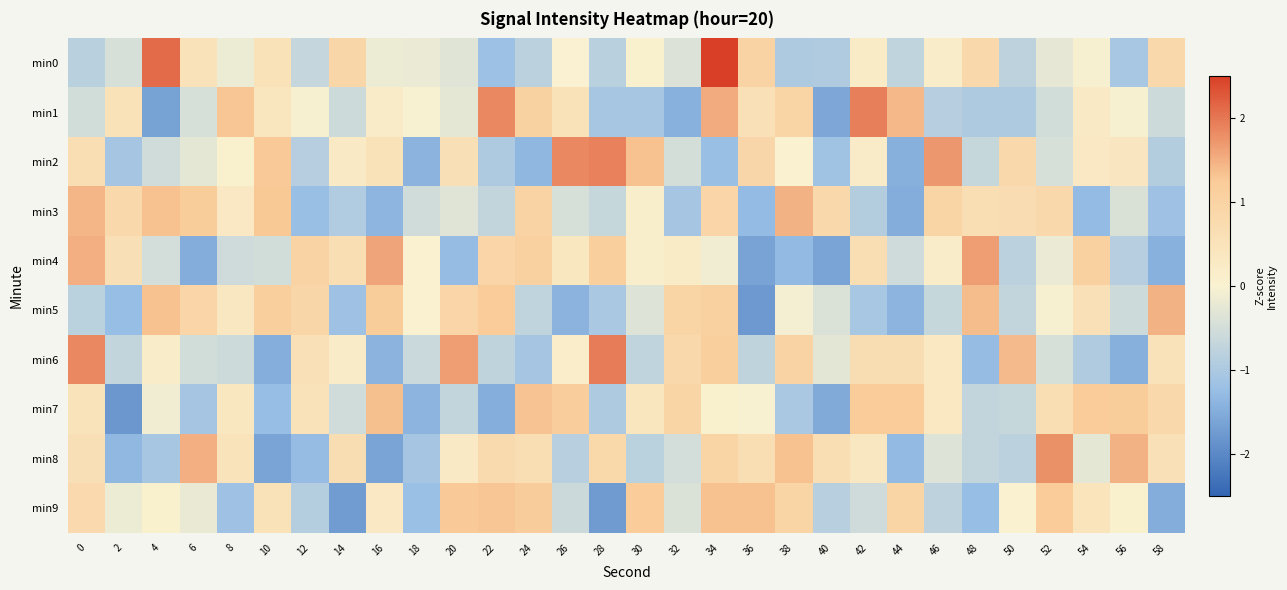

Reading right to left, extract all data points from this chart.

min0: 58=0.8	56=-1.0	54=-0.0	52=-0.2	50=-0.8	48=0.8	46=0.2	44=-0.7	42=0.2	40=-0.9	38=-1.0	36=1.0	34=3.6	32=-0.4	30=0.0	28=-0.8	26=-0.0	24=-0.8	22=-1.2	20=-0.3	18=-0.2	16=-0.2	14=0.9	12=-0.7	10=0.5	8=-0.2	6=0.5	4=2.1	2=-0.5	0=-0.8
min1: 58=-0.6	56=-0.1	54=0.3	52=-0.5	50=-1.0	48=-1.0	46=-0.9	44=1.4	42=1.9	40=-1.6	38=1.0	36=0.6	34=1.5	32=-1.4	30=-1.1	28=-1.1	26=0.6	24=1.0	22=1.9	20=-0.3	18=-0.0	16=0.2	14=-0.6	12=-0.0	10=0.4	8=1.3	6=-0.4	4=-1.7	2=0.6	0=-0.5
min2: 58=-0.9	56=0.4	54=0.3	52=-0.5	50=0.8	48=-0.6	46=1.7	44=-1.5	42=0.2	40=-1.1	38=0.0	36=0.9	34=-1.2	32=-0.5	30=1.3	28=1.9	26=1.9	24=-1.4	22=-1.0	20=0.6	18=-1.4	16=0.6	14=0.3	12=-0.9	10=1.3	8=0.1	6=-0.3	4=-0.5	2=-1.1	0=0.6
min3: 58=-1.2	56=-0.4	54=-1.3	52=0.8	50=0.7	48=0.6	46=1.0	44=-1.5	42=-0.9	40=0.8	38=1.5	36=-1.3	34=0.9	32=-1.1	30=0.1	28=-0.7	26=-0.4	24=1.0	22=-0.7	20=-0.3	18=-0.5	16=-1.4	14=-0.9	12=-1.2	10=1.3	8=0.3	6=1.2	4=1.3	2=0.8	0=1.4
min4: 58=-1.4	56=-0.9	54=1.1	52=-0.2	50=-0.8	48=1.7	46=0.2	44=-0.6	42=0.6	40=-1.6	38=-1.3	36=-1.6	34=-0.1	32=0.2	30=0.1	28=1.2	26=0.4	24=1.1	22=0.9	20=-1.3	18=0.0	16=1.6	14=0.7	12=1.0	10=-0.5	8=-0.6	6=-1.5	4=-0.5	2=0.6	0=1.5
min5: 58=1.5	56=-0.6	54=0.6	52=-0.1	50=-0.7	48=1.4	46=-0.7	44=-1.4	42=-1.0	40=-0.4	38=-0.1	36=-1.8	34=1.1	32=1.0	30=-0.4	28=-1.0	26=-1.4	24=-0.7	22=1.2	20=0.9	18=0.0	16=1.2	14=-1.2	12=0.9	10=1.1	8=0.3	6=0.9	4=1.3	2=-1.3	0=-0.8
min6: 58=0.5	56=-1.5	54=-0.9	52=-0.5	50=1.4	48=-1.3	46=0.3	44=0.7	42=0.7	40=-0.3	38=1.0	36=-0.8	34=1.1	32=0.8	30=-0.7	28=1.9	26=0.2	24=-1.1	22=-0.7	20=1.7	18=-0.6	16=-1.4	14=0.2	12=0.6	10=-1.5	8=-0.6	6=-0.5	4=0.2	2=-0.7	0=1.9
min7: 58=0.8	56=1.2	54=1.2	52=0.6	50=-0.7	48=-0.7	46=0.3	44=1.2	42=1.2	40=-1.5	38=-1.0	36=-0.0	34=0.0	32=1.0	30=0.4	28=-1.0	26=1.2	24=1.3	22=-1.5	20=-0.7	18=-1.4	16=1.4	14=-0.5	12=0.5	10=-1.3	8=0.4	6=-1.1	4=-0.1	2=-1.8	0=0.5
min8: 58=0.6	56=1.5	54=-0.3	52=1.8	50=-0.8	48=-0.7	46=-0.4	44=-1.3	42=0.3	40=0.7	38=1.3	36=0.6	34=1.0	32=-0.5	30=-0.8	28=0.9	26=-0.9	24=0.6	22=0.8	20=0.3	18=-1.1	16=-1.6	14=0.7	12=-1.3	10=-1.6	8=0.5	6=1.5	4=-1.1	2=-1.3	0=0.6
min9: 58=-1.5	56=0.1	54=0.5	52=1.2	50=0.0	48=-1.3	46=-0.8	44=1.0	42=-0.5	40=-0.8	38=1.0	36=1.3	34=1.3	32=-0.4	30=1.2	28=-1.8	26=-0.6	24=1.2	22=1.3	20=1.3	18=-1.2	16=0.3	14=-1.7	12=-0.9	10=0.5	8=-1.2	6=-0.2	4=0.1	2=-0.2	0=0.8